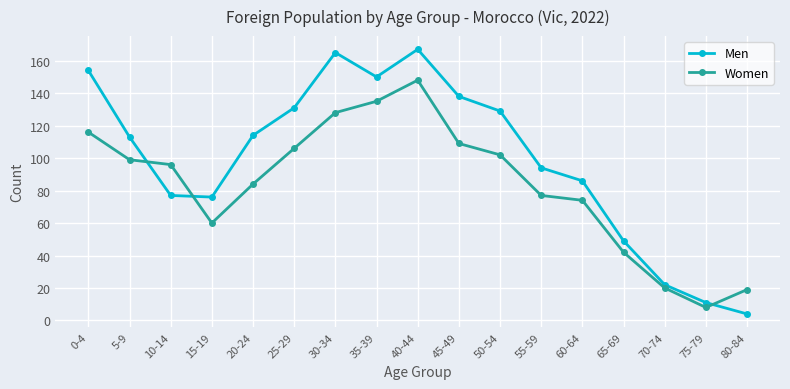

How many interior local peaks does the Men series have?

2